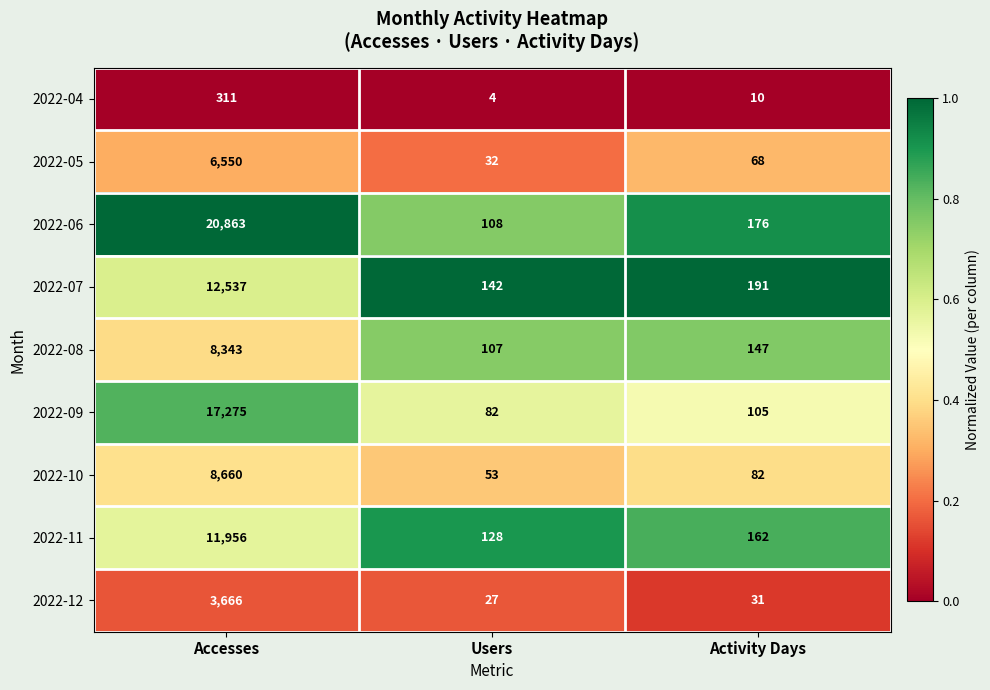

Which series has the largest total across all categories?

2022-06